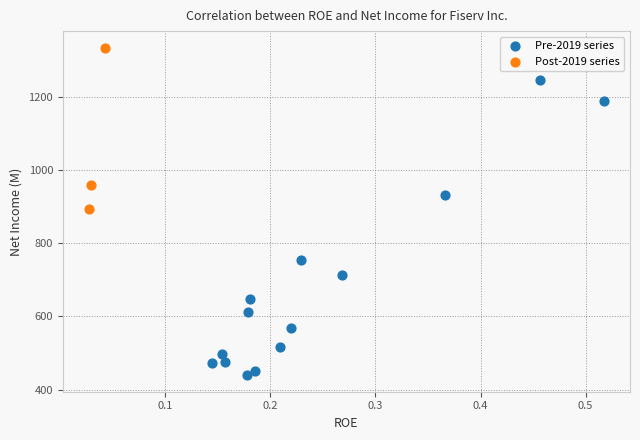

Which series has the widest spread of Y values?

Pre-2019 series